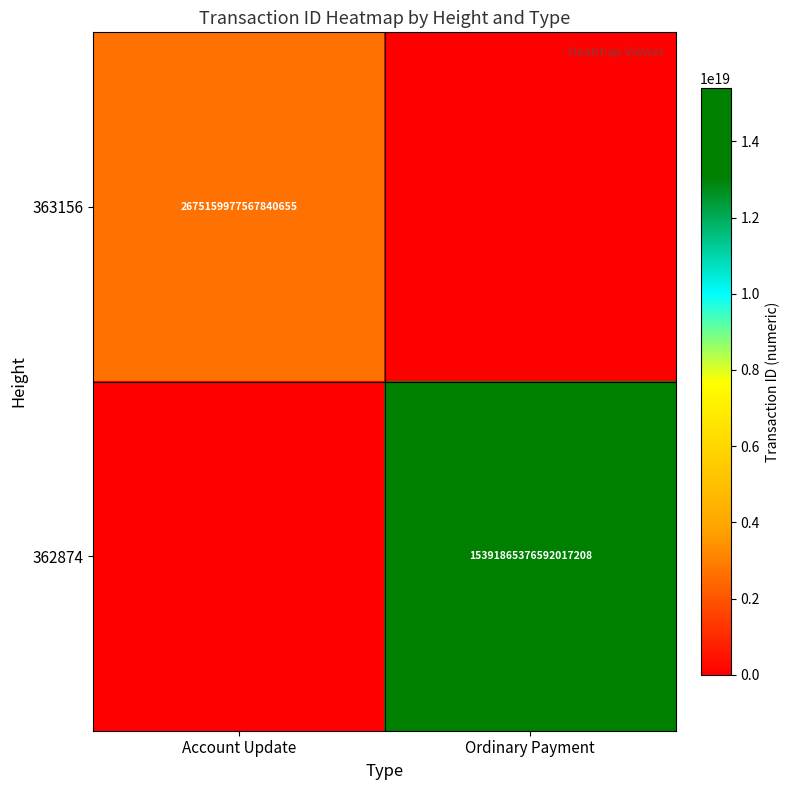

Is it true that 363156 equals 2675159977567840768 at Account Update?

True